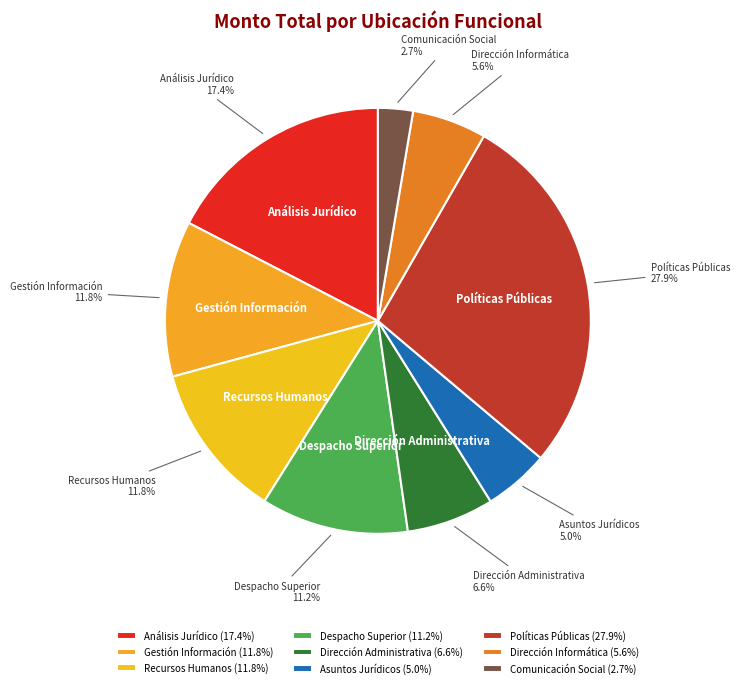

Is there a majority slice in this chart?

No